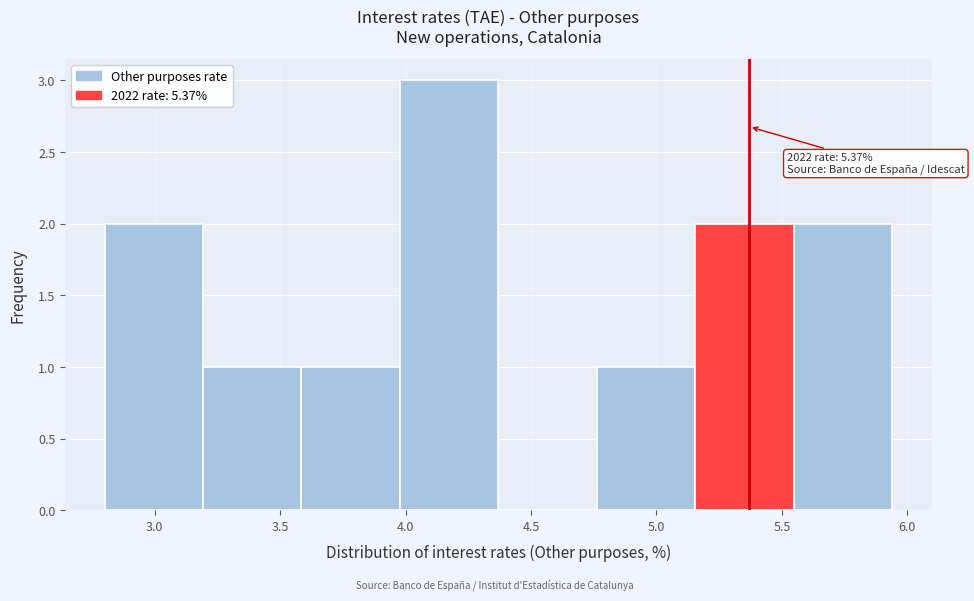

Which range on the x-axis has the tallest bar?

4.00 to 4.35